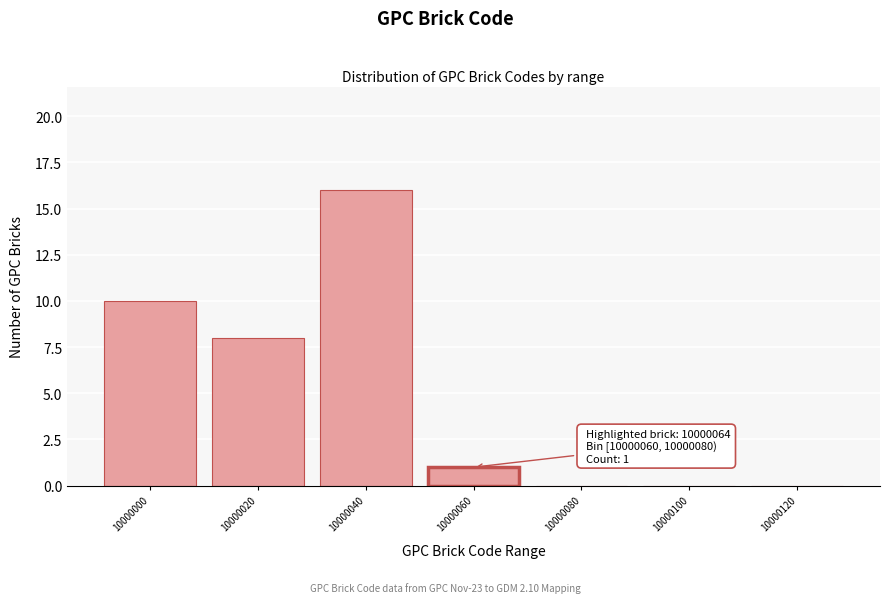

Reading right to left, list all the values displayed in this chart.

10000120=0	10000100=0	10000080=0	10000060=1	10000040=16	10000020=8	10000000=10